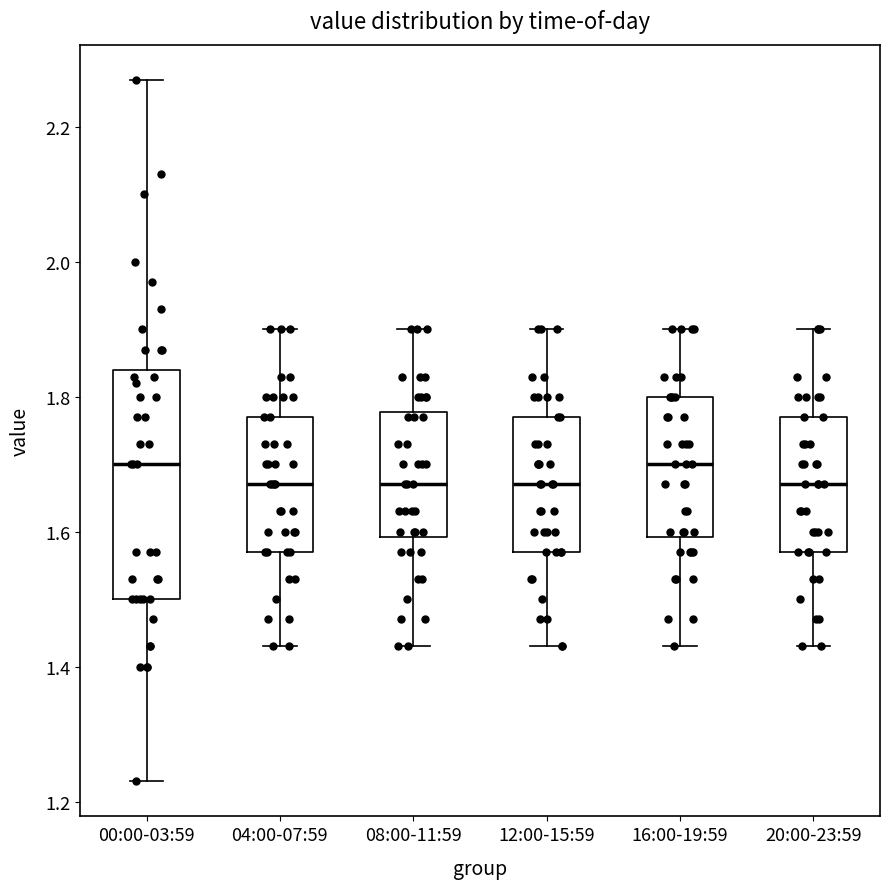

Which box is the tallest, from its lower edge to its upper edge?

00:00-03:59